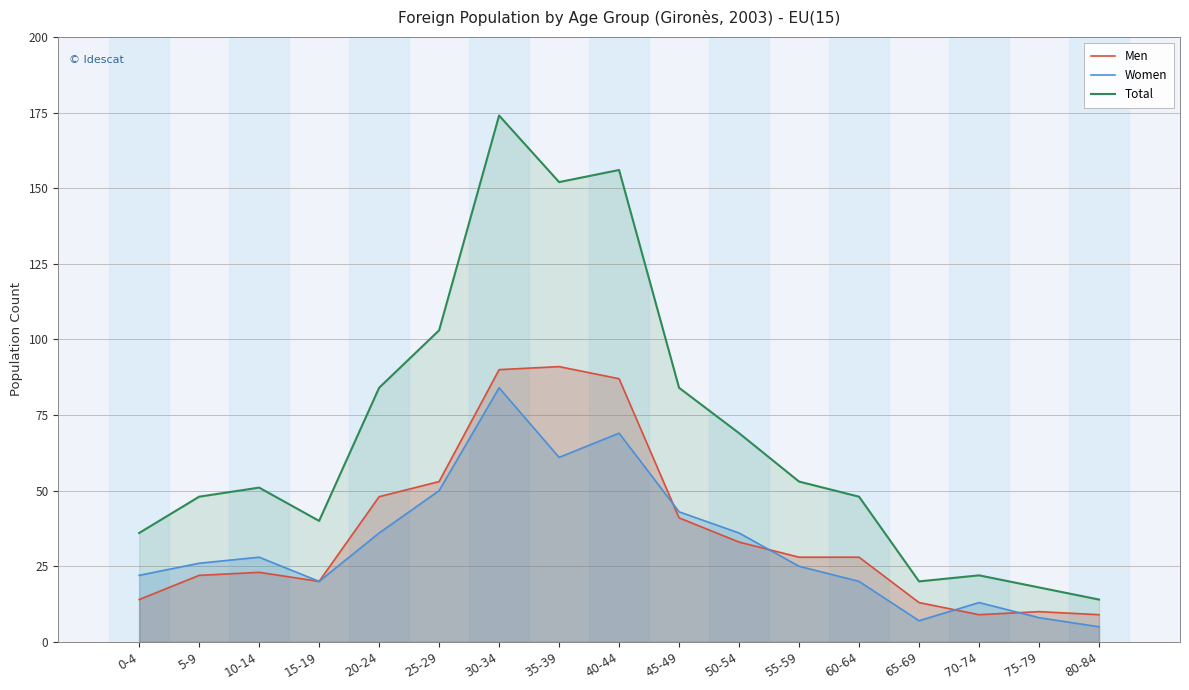

Which has a higher value, 55-59 or 20-24?

20-24